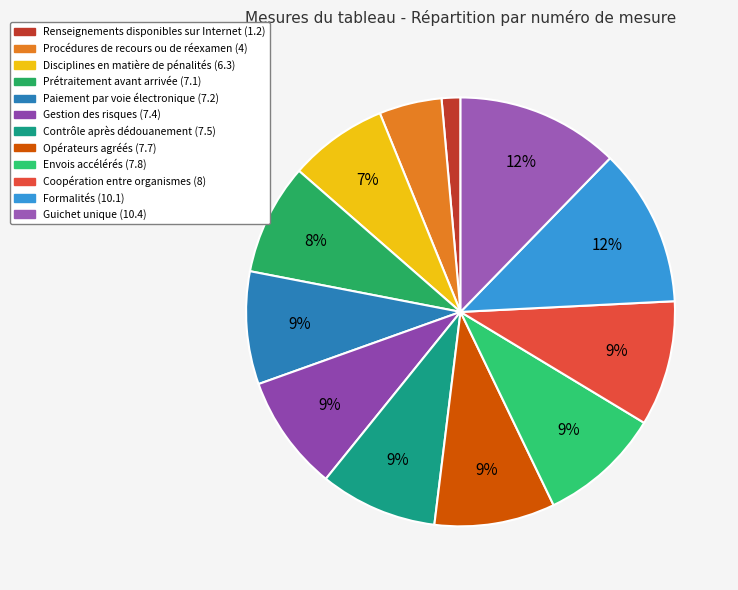

Count the number of slices in the pie.

12